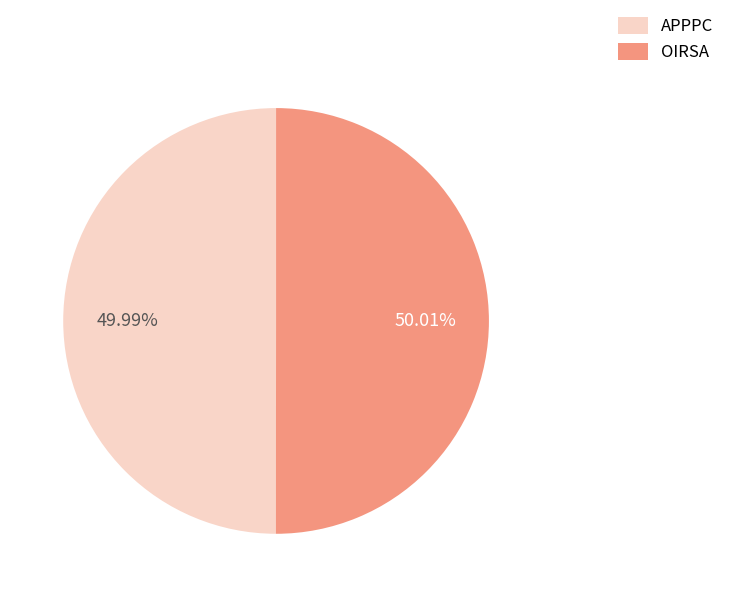

Count the number of slices in the pie.

2